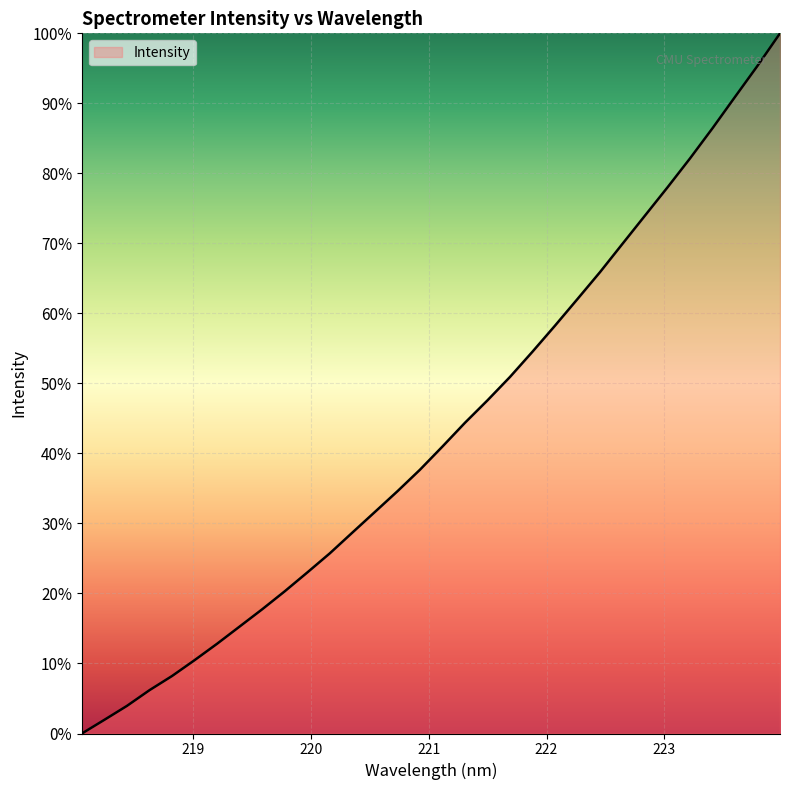

Rank the categories by value from highest to lowest.

223.9802, 223.7895, 223.5987, 223.408, 223.2172, 223.0264, 222.8355, 222.6447, 222.4538, 222.263, 222.0721, 221.8812, 221.6902, 221.4993, 221.3083, 221.1174, 220.9264, 220.7354, 220.5444, 220.3533, 220.1623, 219.9712, 219.7801, 219.589, 219.3979, 219.2067, 219.0156, 218.8244, 218.6332, 218.442, 218.2508, 218.0596